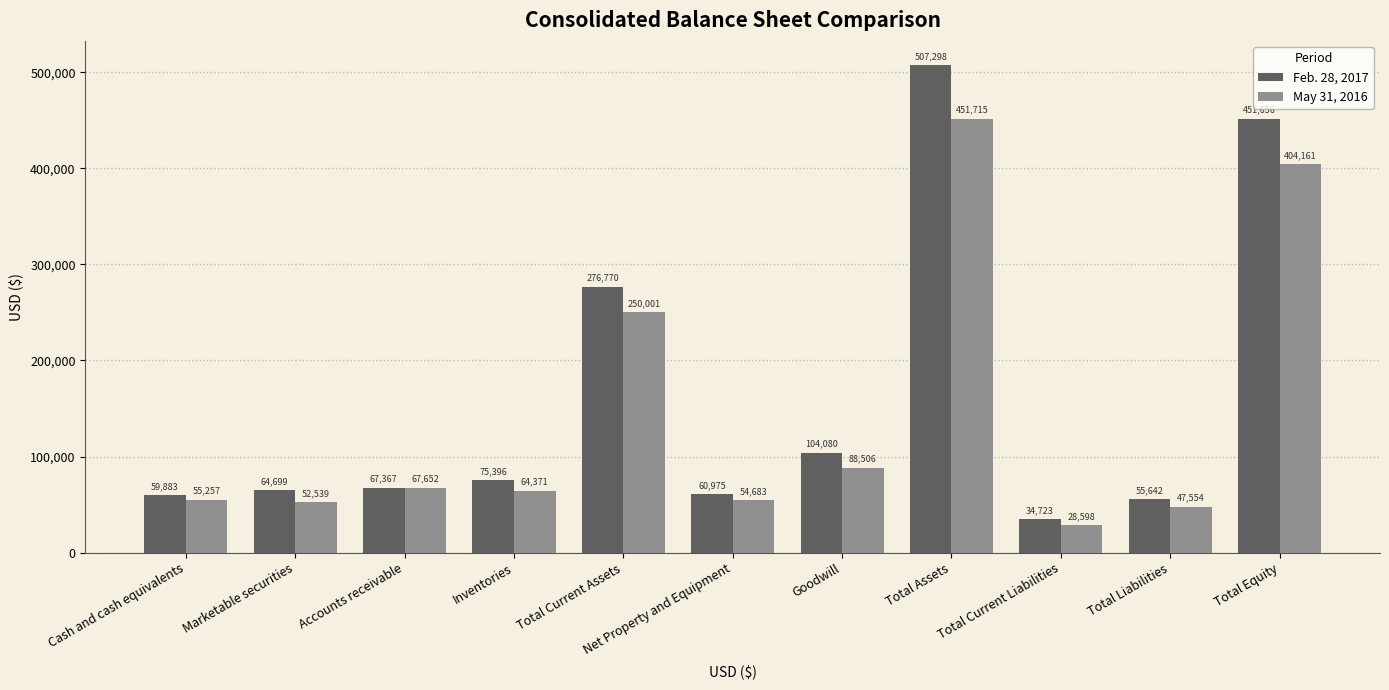

What is the label of the 4th bar from the left?

Inventories